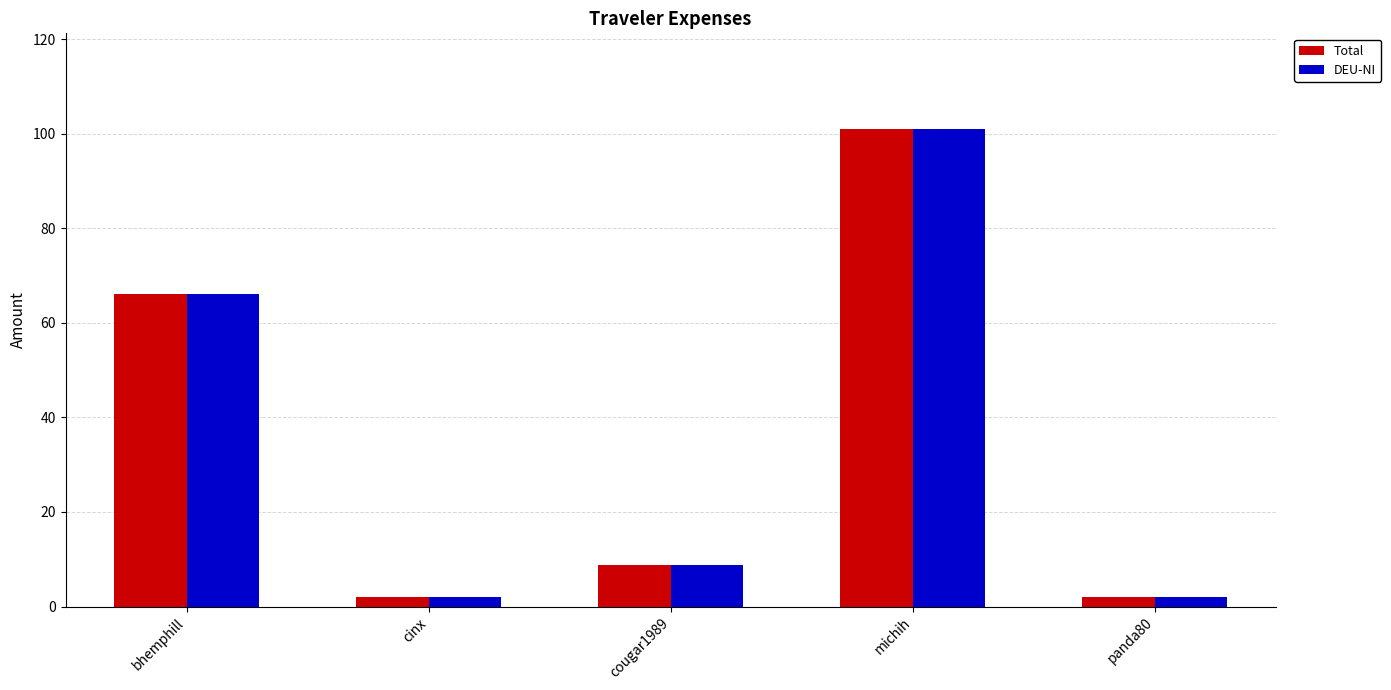

What is the total value across all series at cinx?

4.2